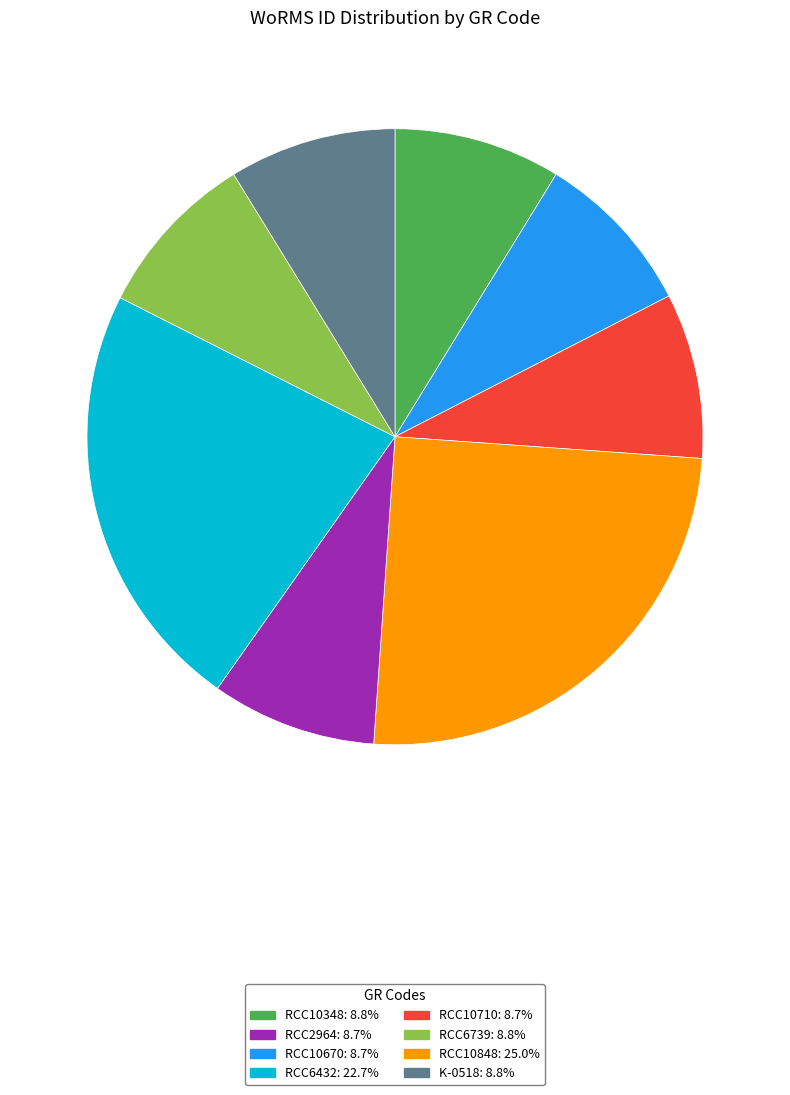

Does any single category account for the majority?

No